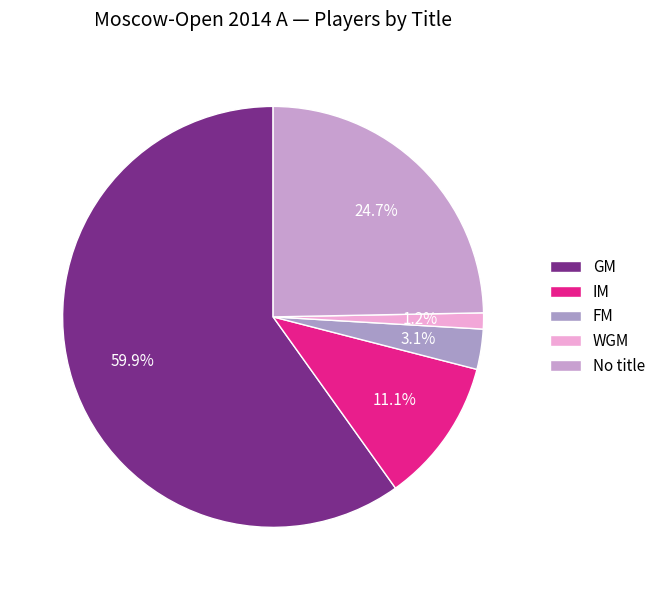

Which category accounts for the majority?

GM